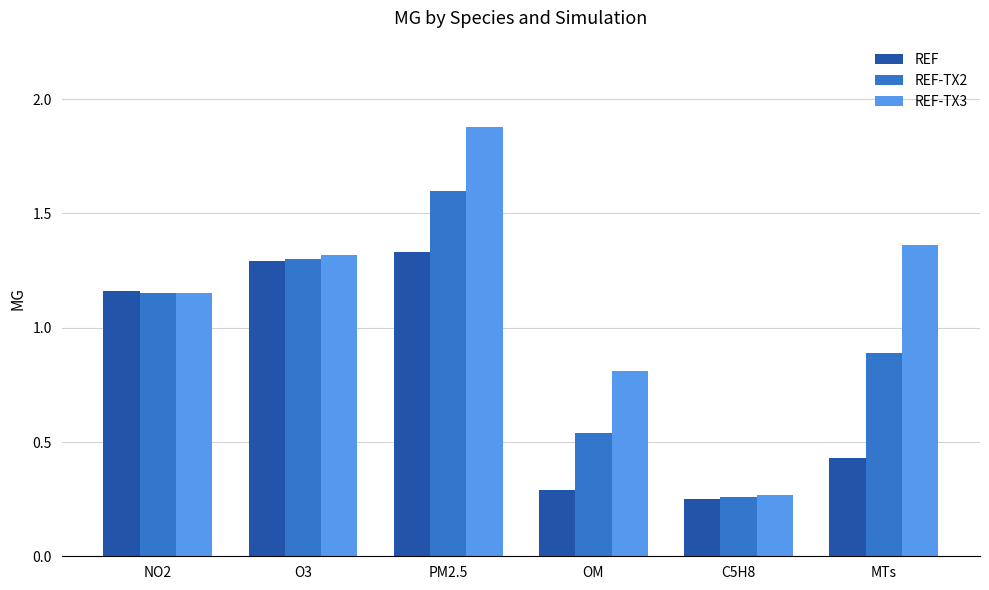

Which category has the highest value across all series?

PM2.5